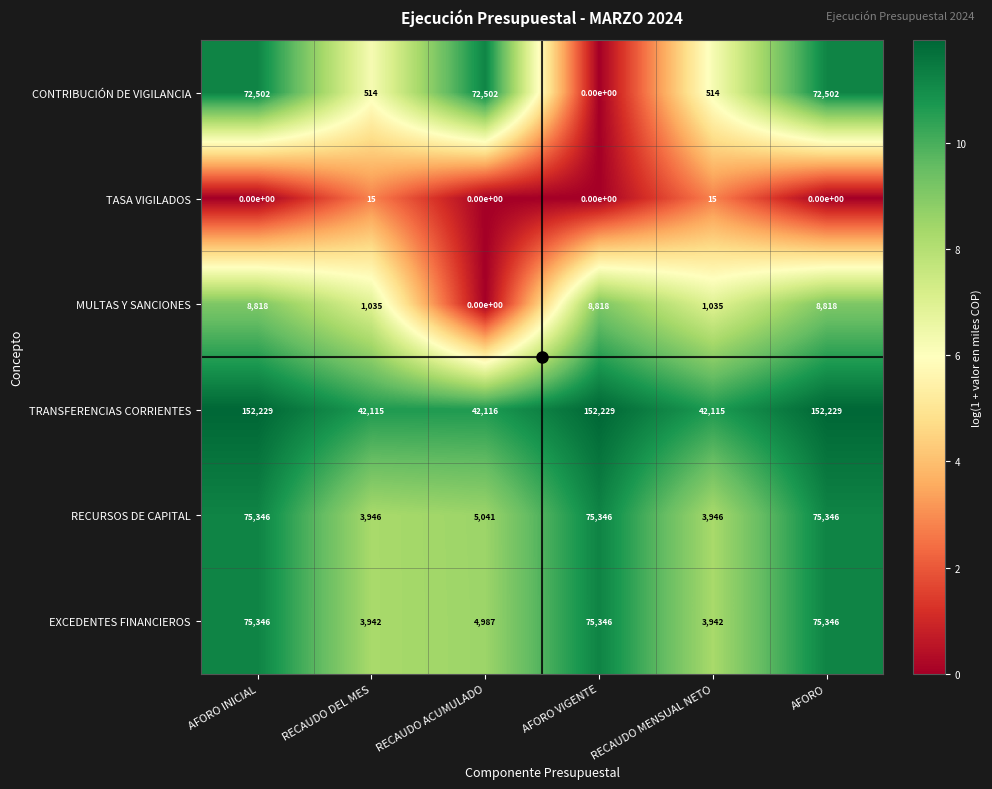

What is the total value across all series at RECAUDO MENSUAL NETO?

51567